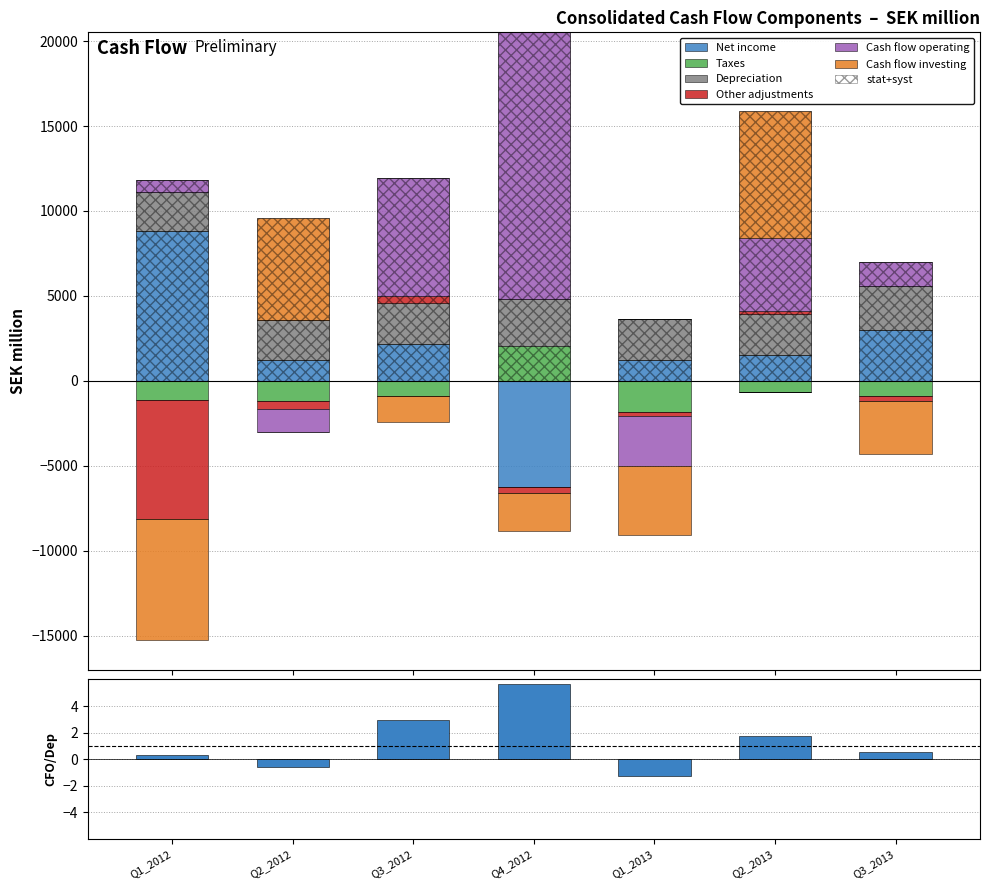

What is the difference between the Other adjustments values at Q3_2013 and Q1_2013?

126.0